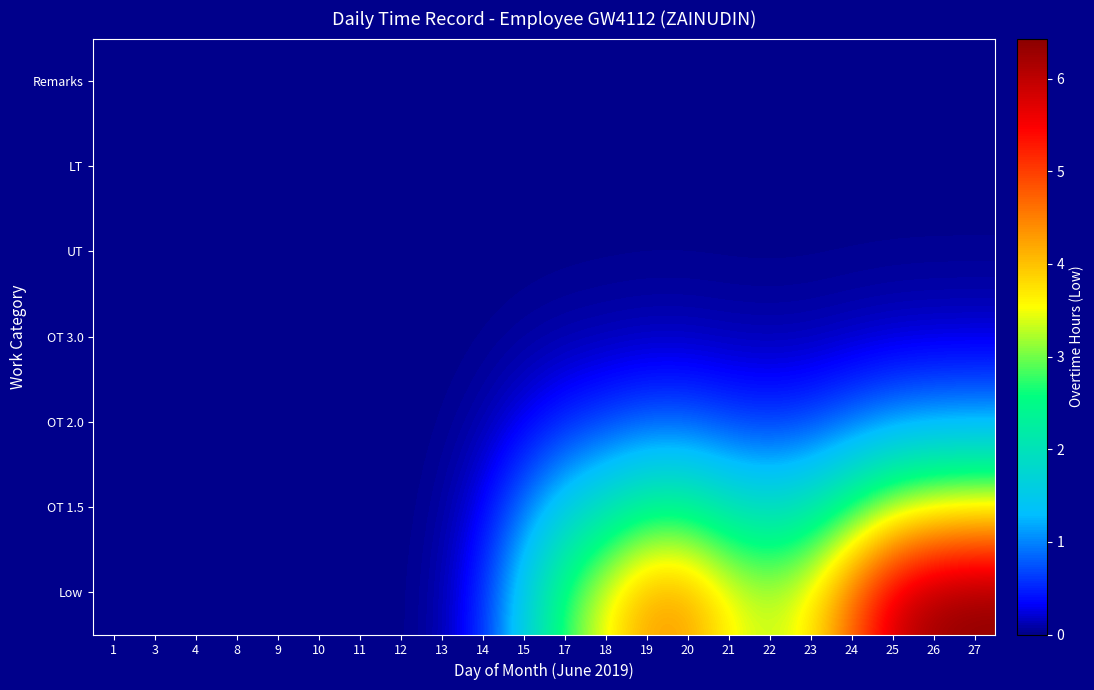

Between 14 and 1, which is larger?

14